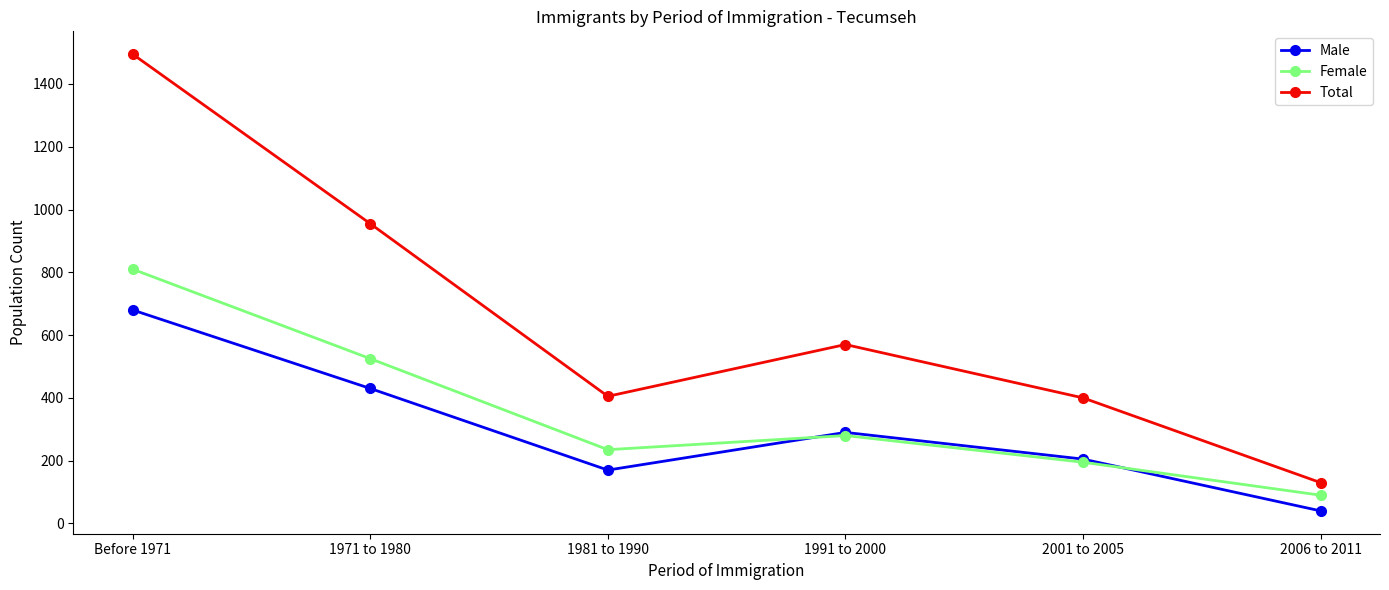

Rank the series by their maximum value, from lowest to highest.

Male, Female, Total